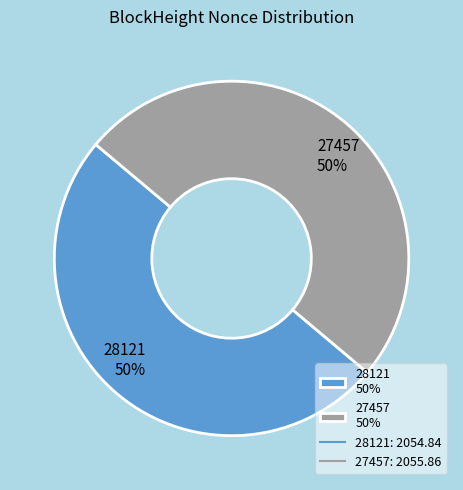

To the nearest percent, what is the difference between the 28121 and 27457 slice percentages?

0%